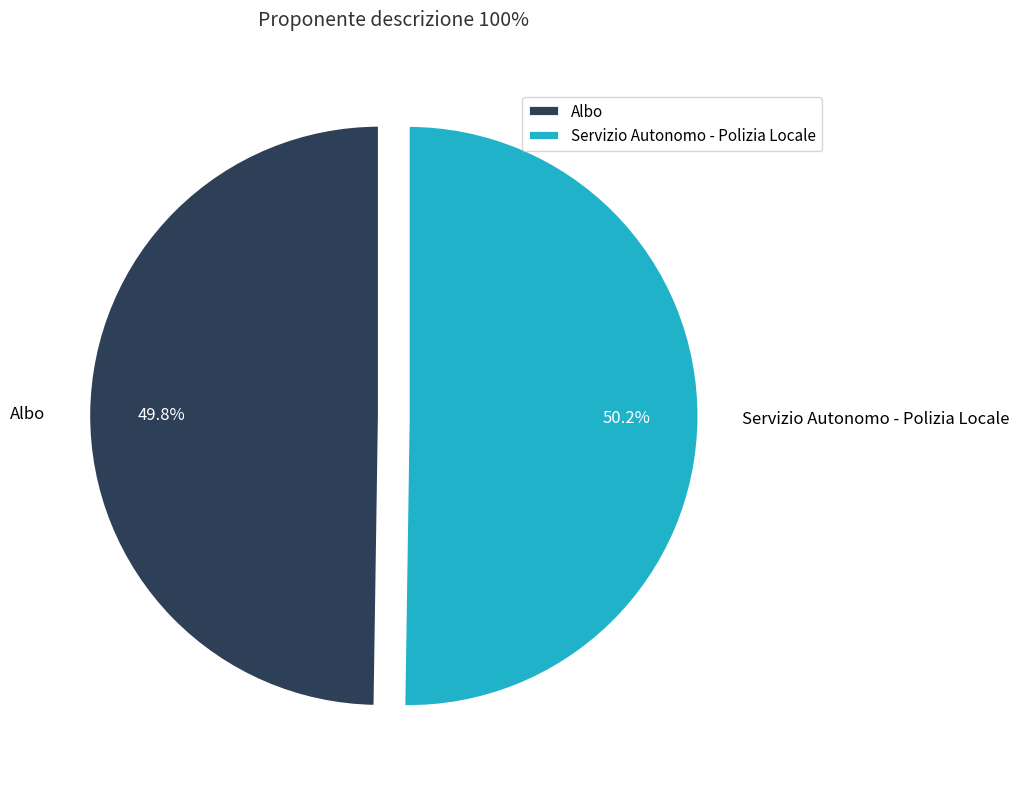

Is there a majority slice in this chart?

Yes